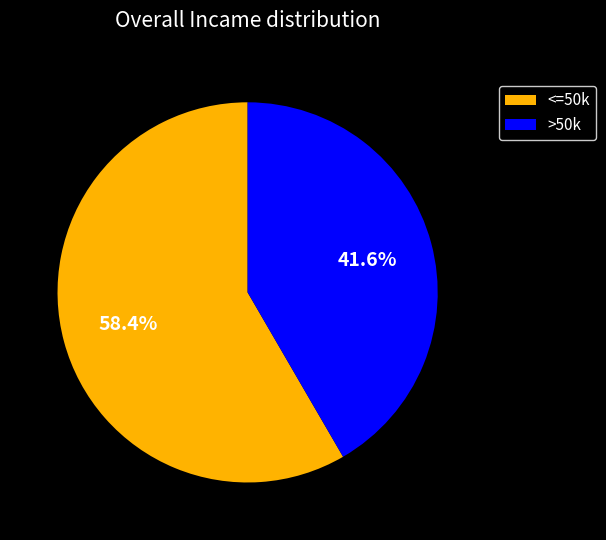

Which category has the biggest portion of the pie?

<=50k